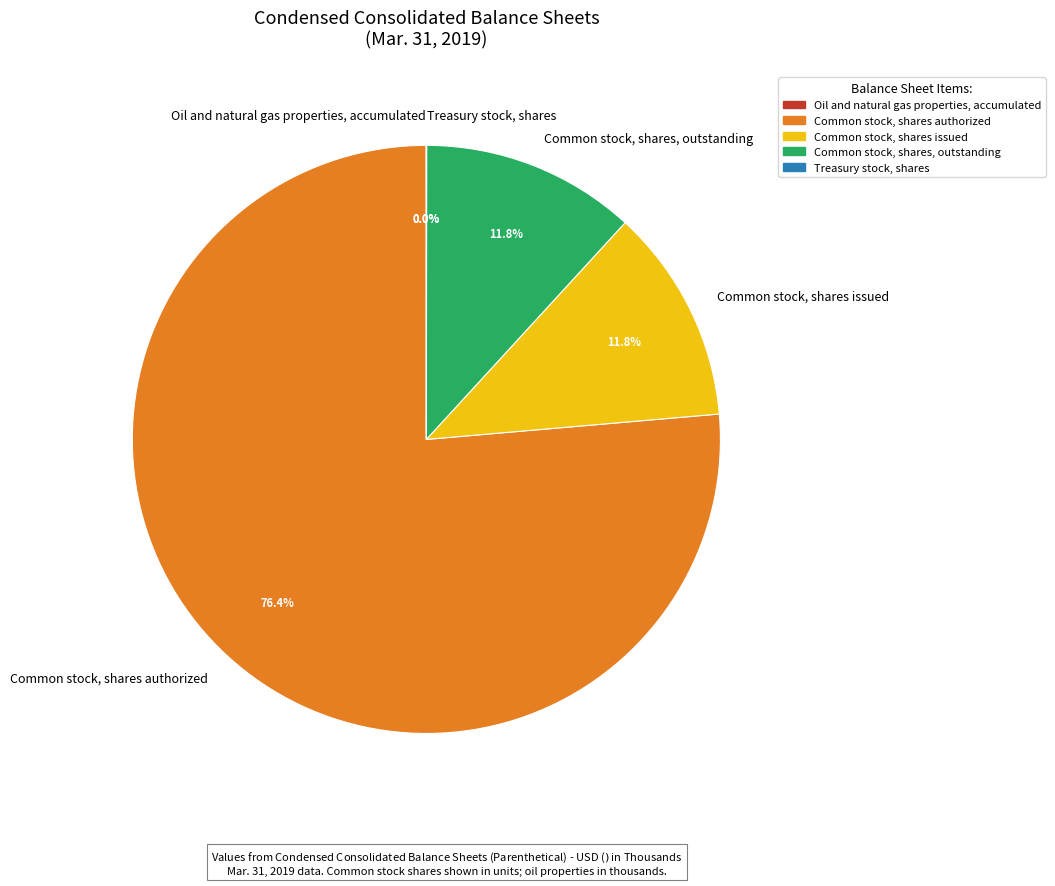

Is there a majority slice in this chart?

Yes